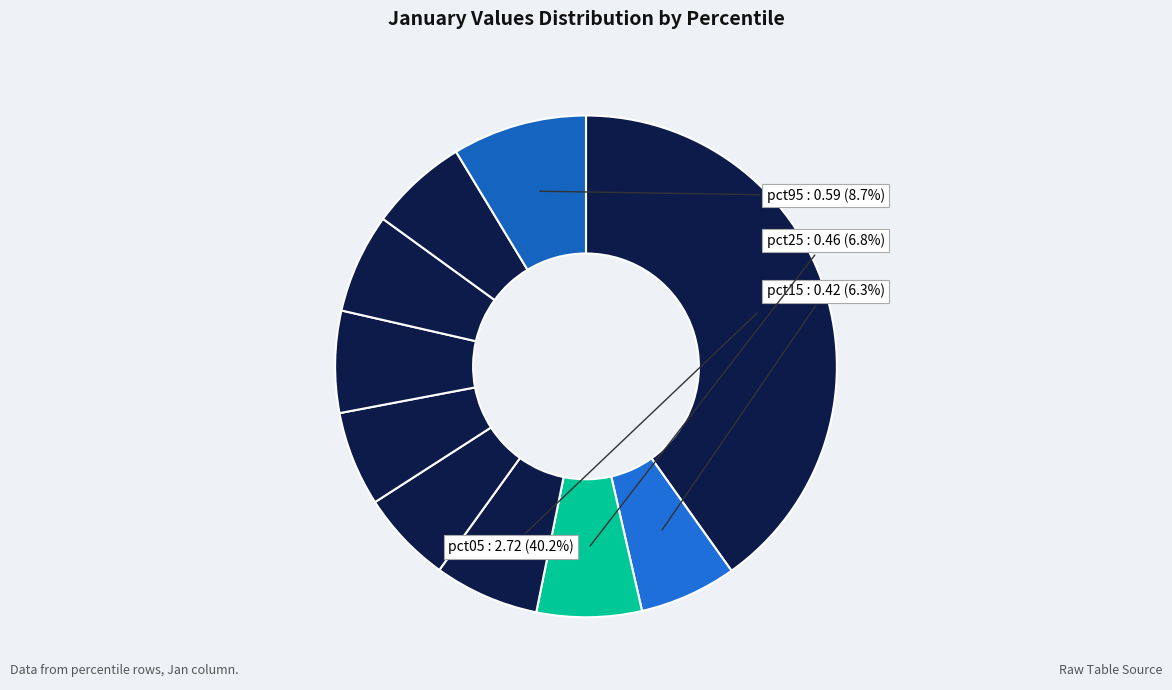

Which category has the biggest portion of the pie?

pct05